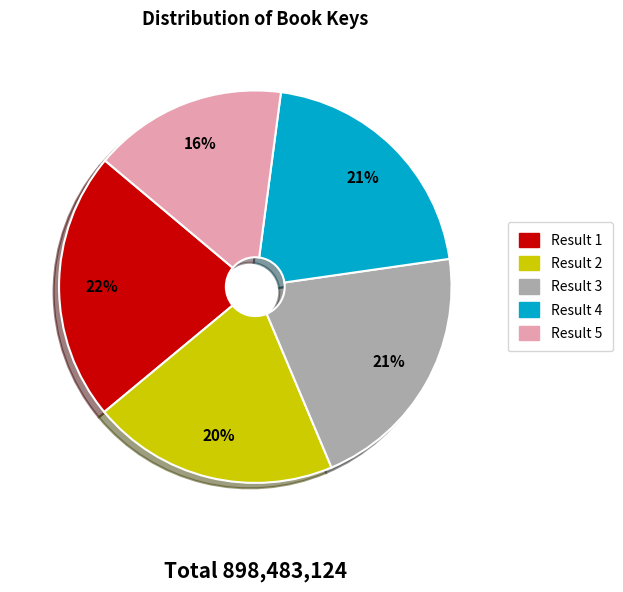

Is the sum of Result 5 and Result 3 greater than half?

No